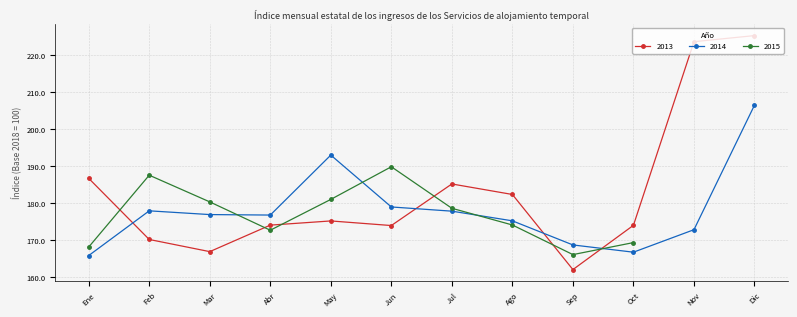

After their last crossing, which series has the higher values: 2013 or 2014?

2013